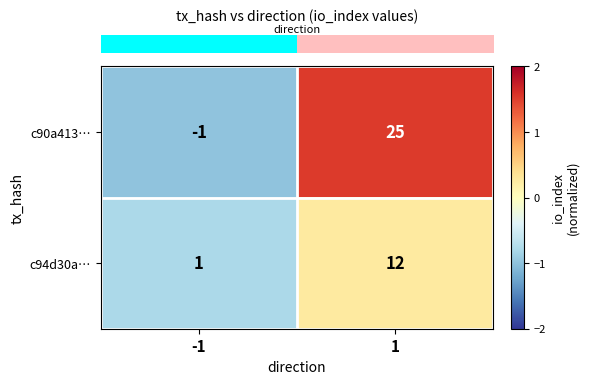

What is the maximum value shown in the chart?

25